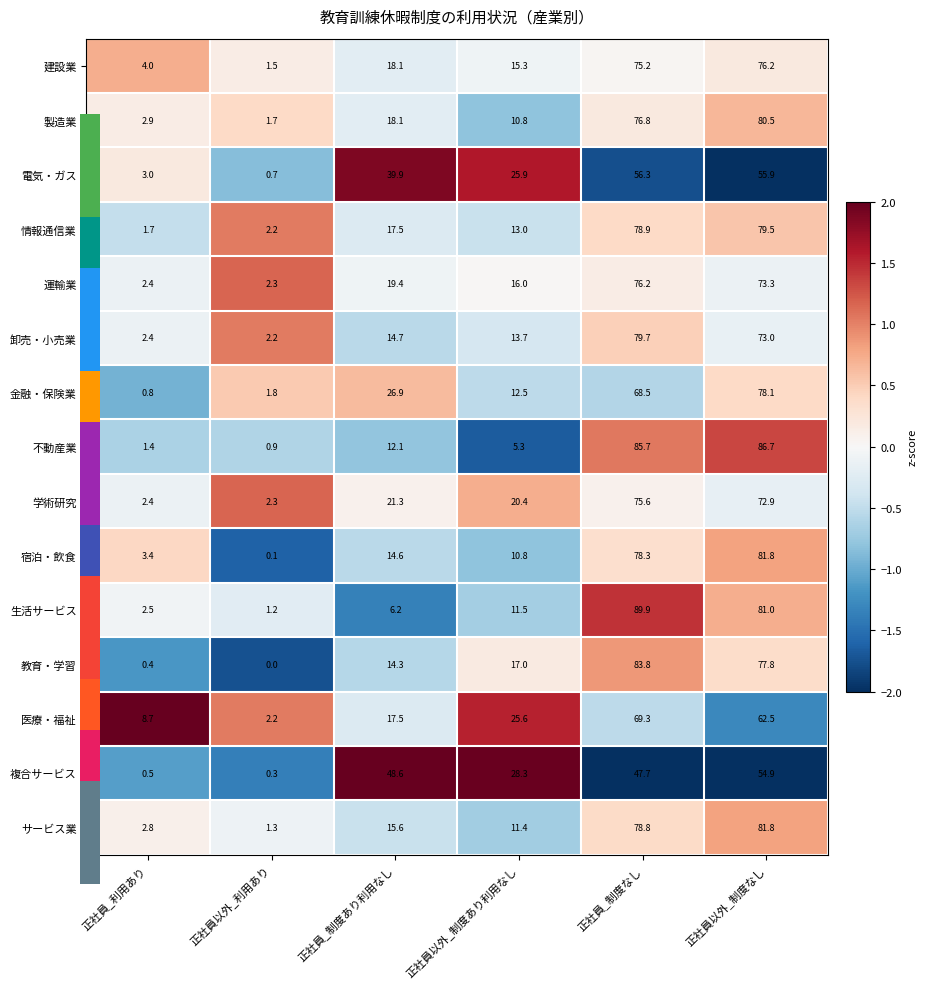

Count the number of data series in this chart.

15